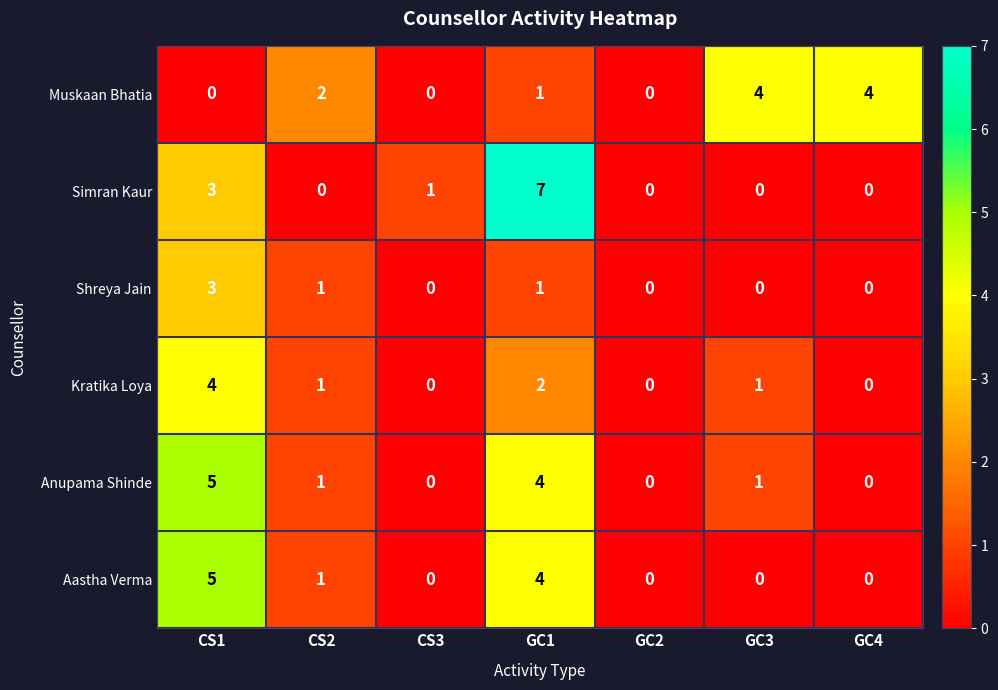

Between CS3 and GC1, which series saw the biggest shift?

Simran Kaur